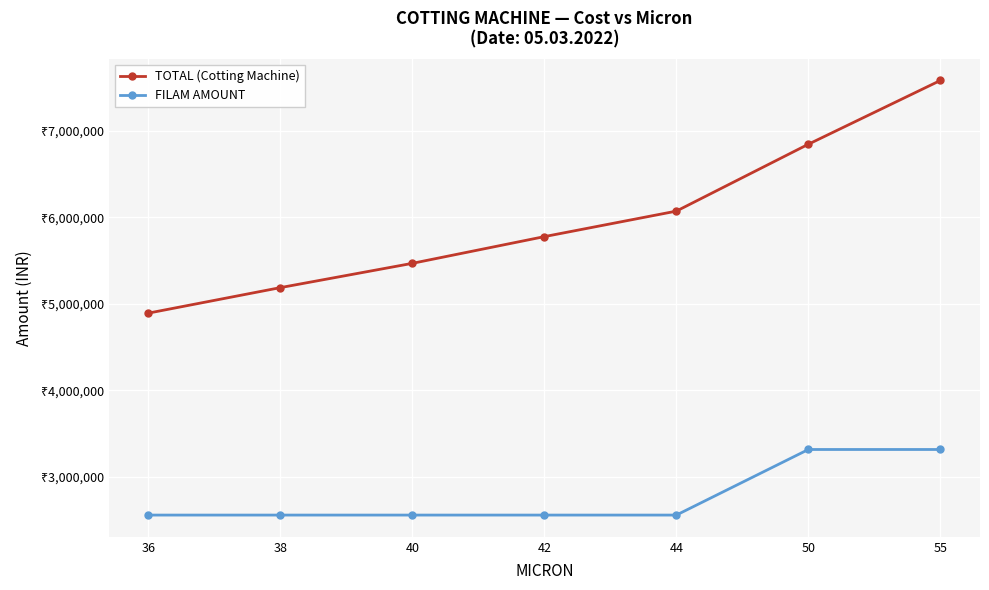

Which series changed the most between 44 and 50?

TOTAL (Cotting Machine)